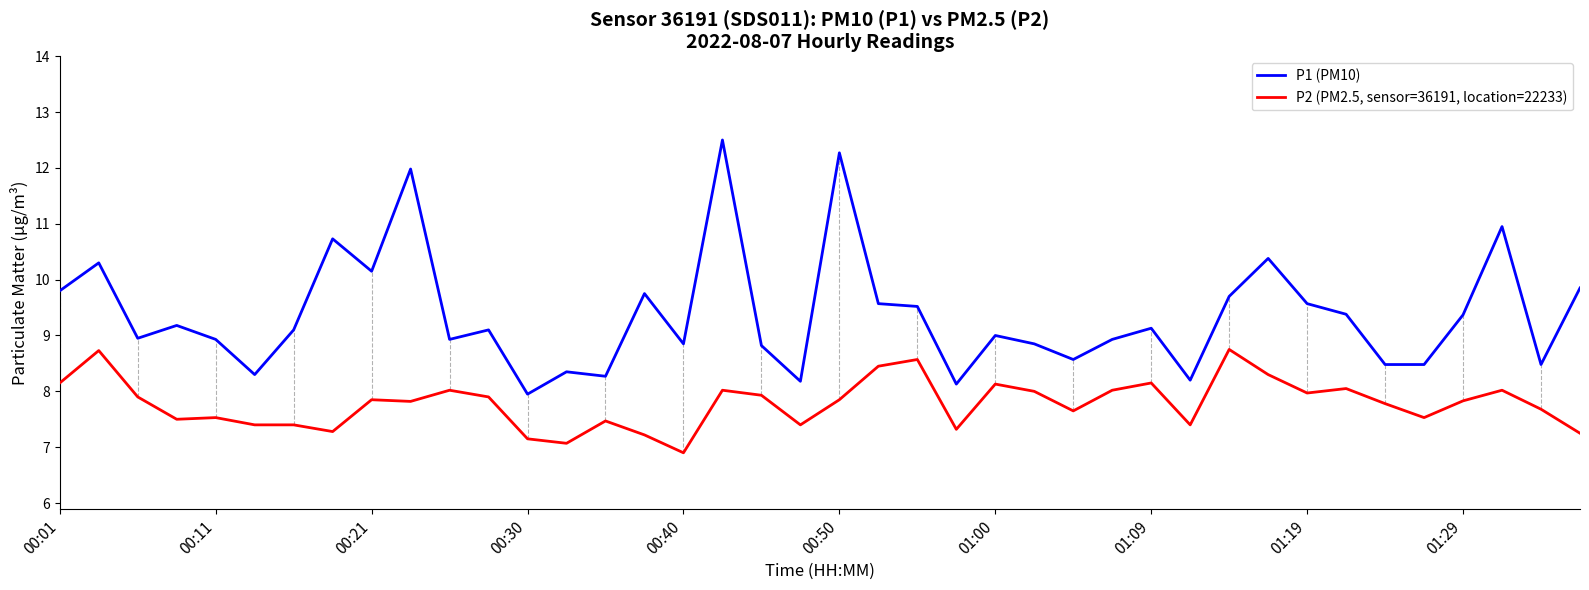

What is the minimum value for P1 (PM10)?

8.0